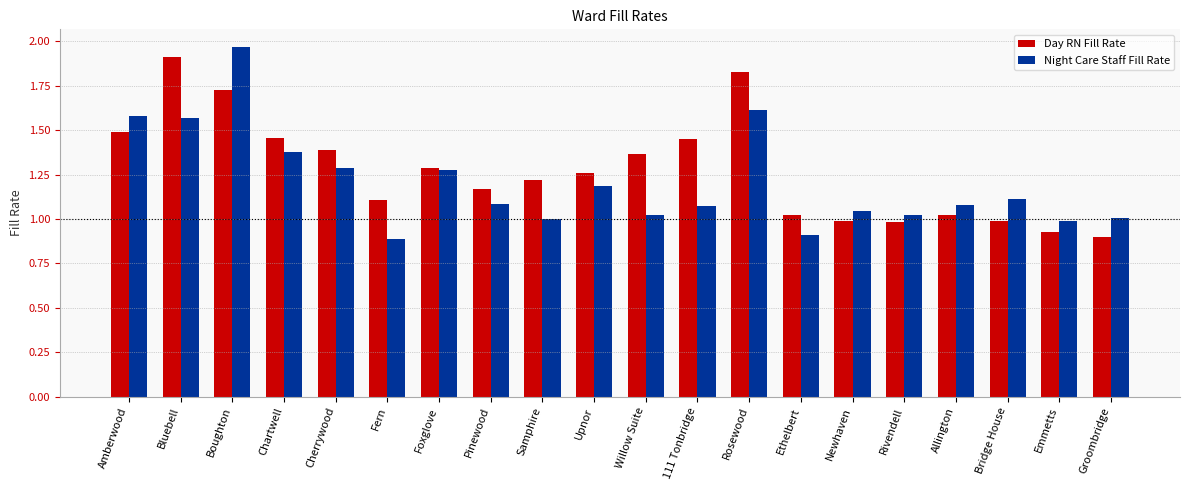

Is the value of Night Care Staff Fill Rate at Ethelbert greater than the value of Day RN Fill Rate at Cherrywood?

No